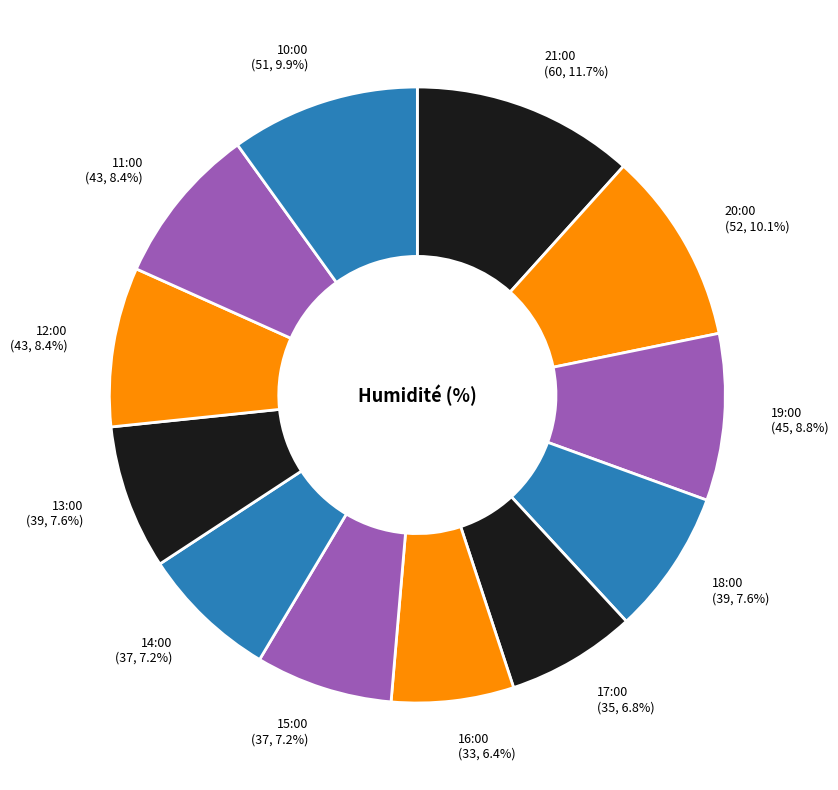

Between 12:00 and 21:00, which is larger?

21:00